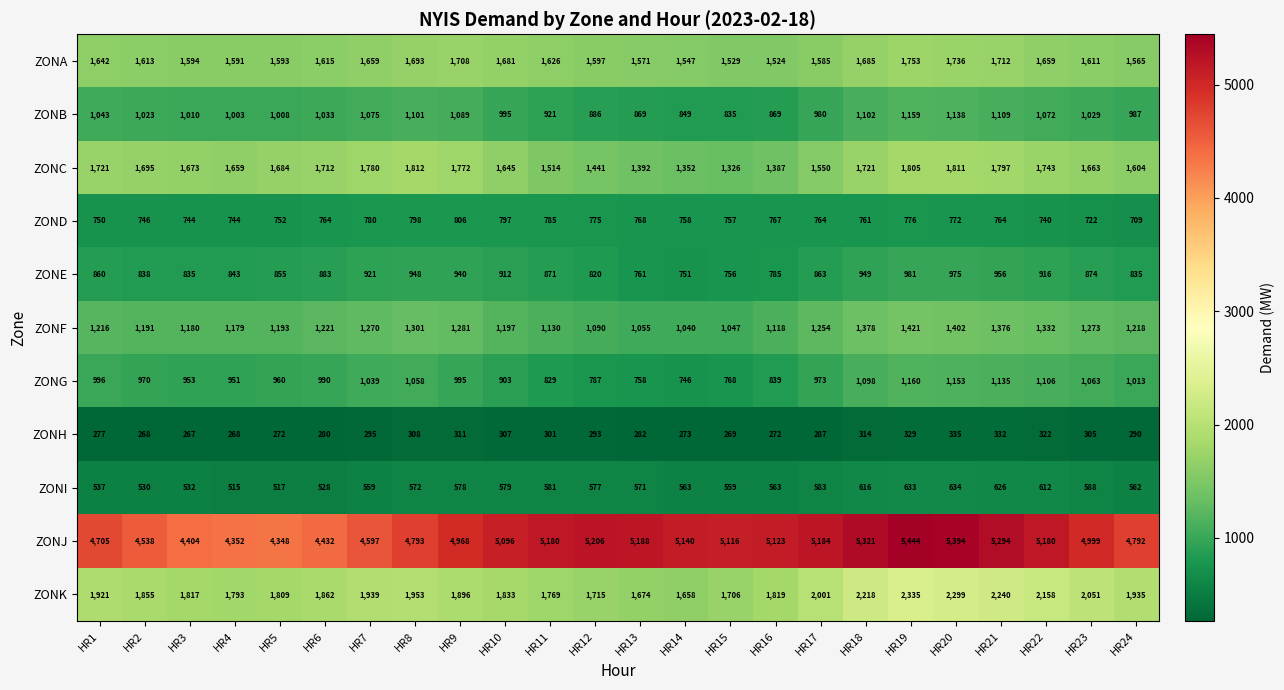

What is the sum of all ZONG values?

23243